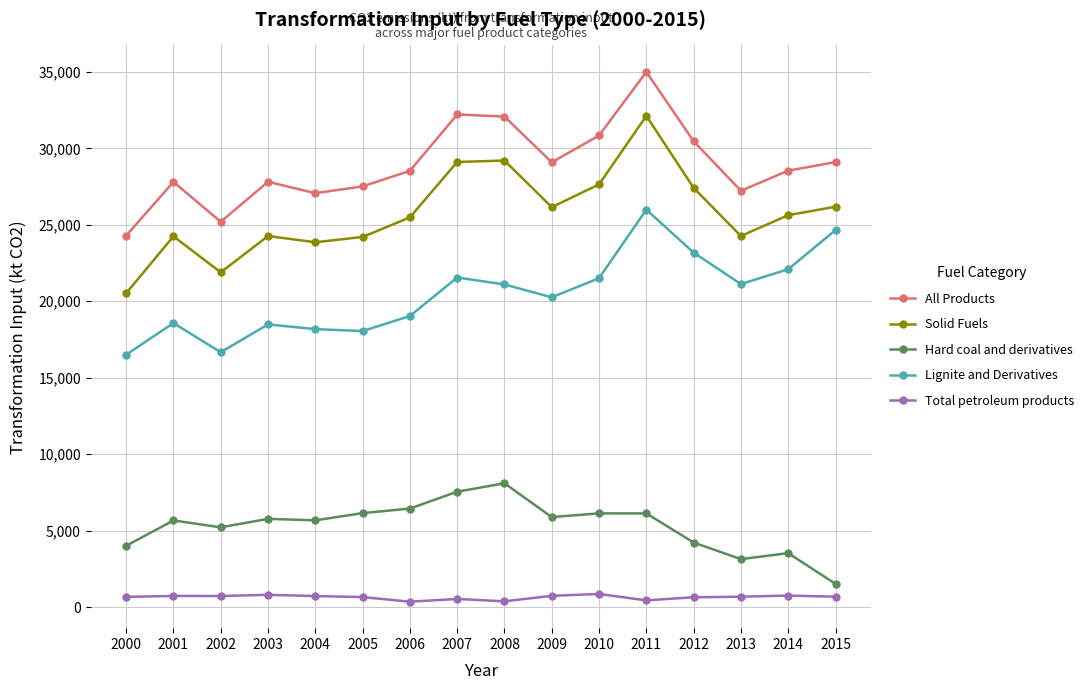

Is the value of Hard coal and derivatives at 2001 greater than the value of Lignite and Derivatives at 2002?

No